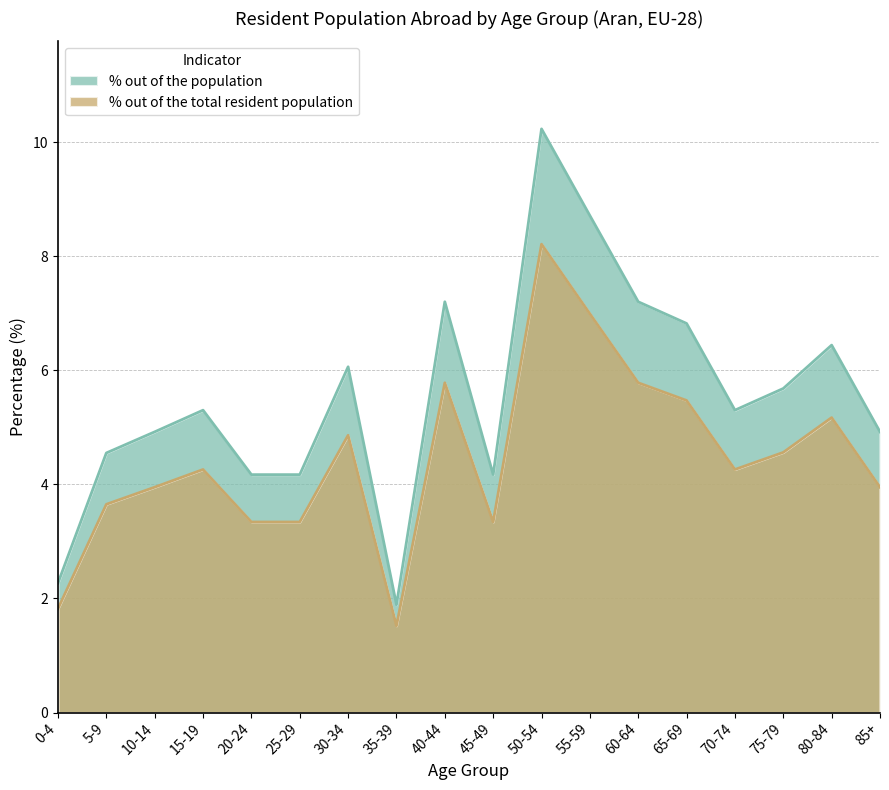

What is the label of the 16th point from the right?

10-14